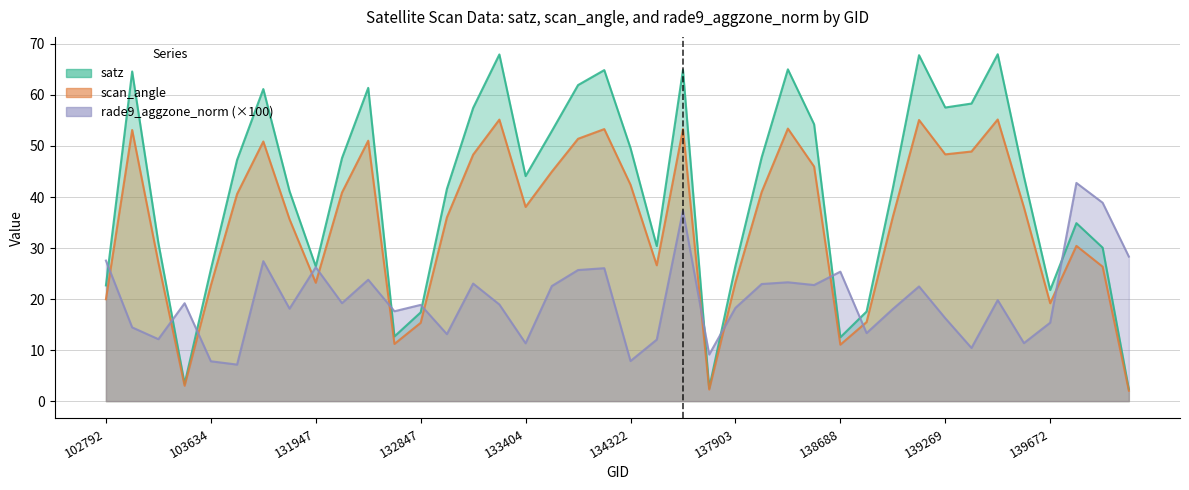

Reading left to right, transcribe all the data shown in this chart.

satz: 22.7	64.6	31.0	3.4	25.8	47.3	61.2	41.1	26.4	47.6	61.4	12.7	17.4	41.6	57.5	67.9	44.1	52.9	61.9	64.9	49.6	30.4	64.9	2.6	26.5	47.8	65.0	54.3	12.5	17.6	41.7	67.8	57.5	58.3	68.0	44.0	21.8	34.9	30.1	2.3
scan_angle: 20.0	53.1	27.1	3.0	22.7	40.6	50.9	35.6	23.2	40.9	51.0	11.2	15.3	36.0	48.3	55.2	38.1	45.0	51.4	53.3	42.4	26.6	53.3	2.3	23.3	41.0	53.4	46.0	11.1	15.5	36.1	55.1	48.4	48.9	55.2	38.0	19.2	30.4	26.3	2.0
rade9_aggzone_norm: 27.5	14.4	12.1	19.2	7.8	7.2	27.4	18.1	26.2	19.2	23.8	17.6	18.9	13.1	23.0	18.9	11.3	22.6	25.7	26.1	7.9	12.0	37.3	9.1	18.3	22.9	23.3	22.8	25.4	13.3	18.0	22.5	16.2	10.4	19.8	11.4	15.4	42.8	38.9	28.3